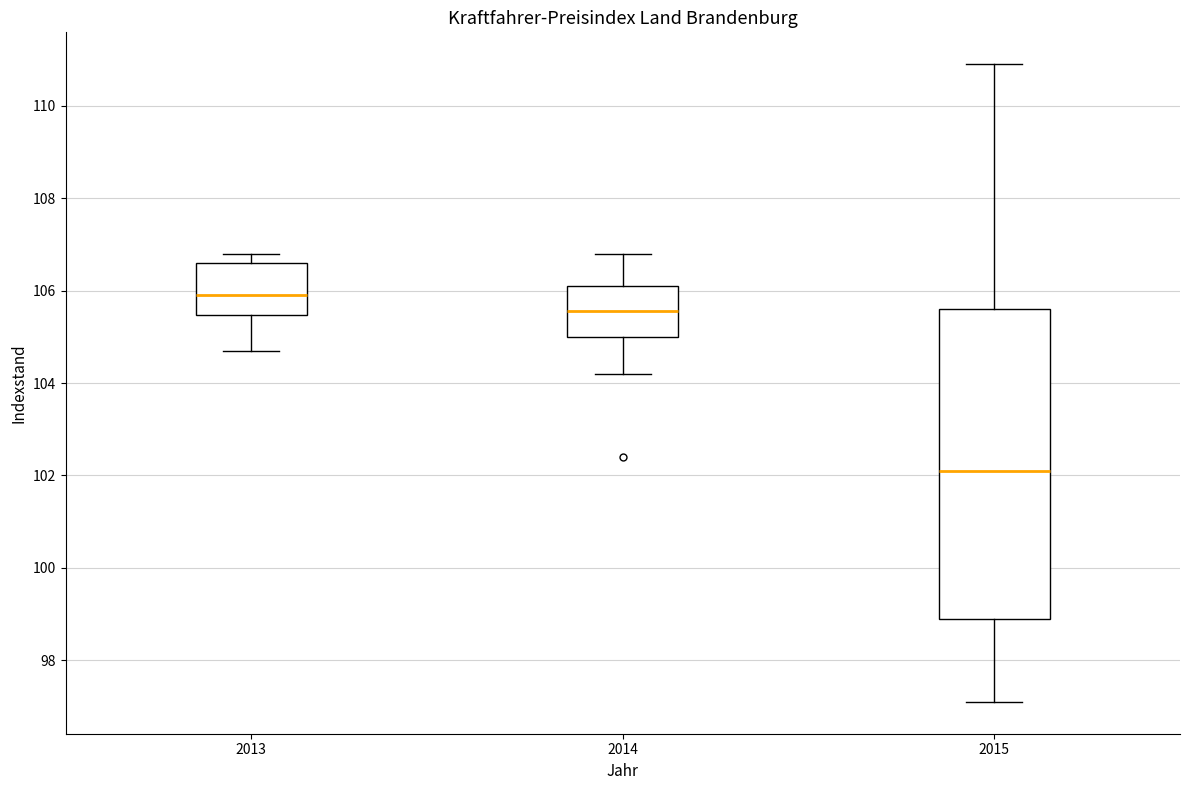

Comparing the boxes themselves (not the whiskers), which one is the tallest?

2015